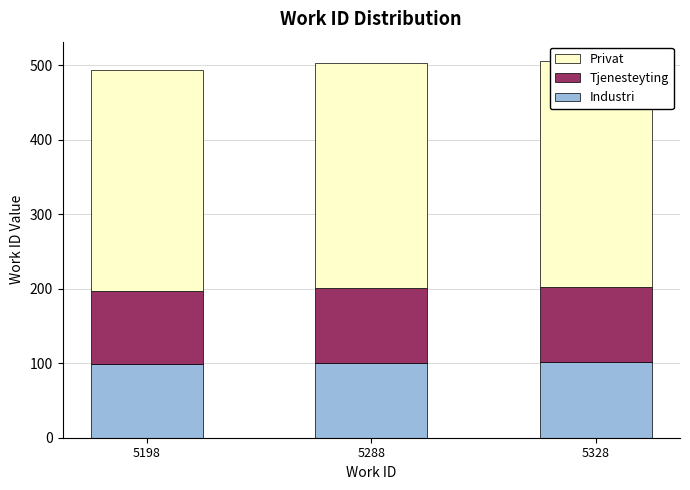

Where is Privat nearest to the value 299?

5288